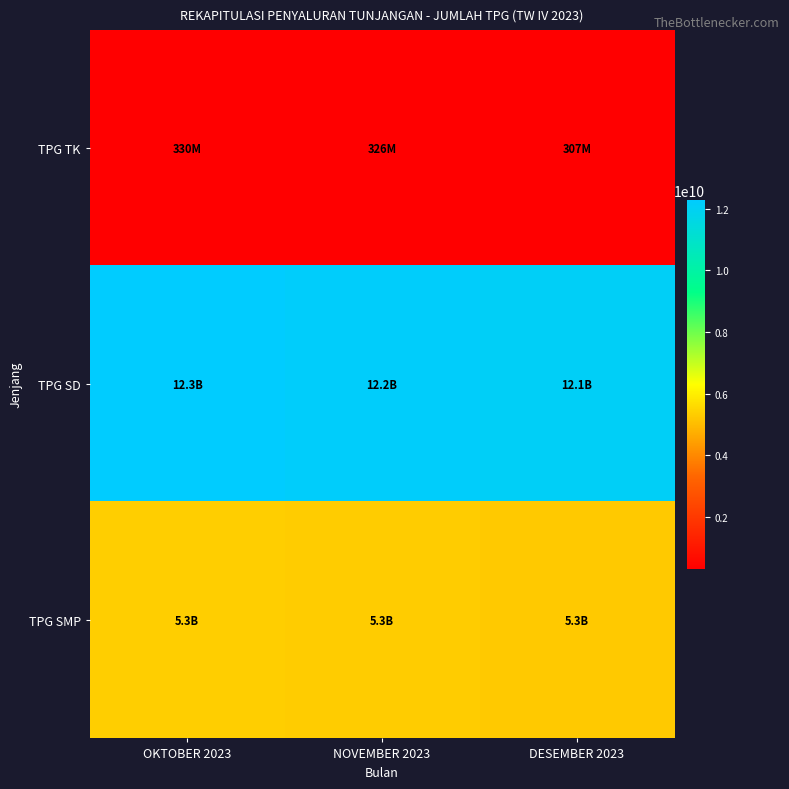

List the series in order of their overall mean, lowest first.

TPG TK, TPG SMP, TPG SD